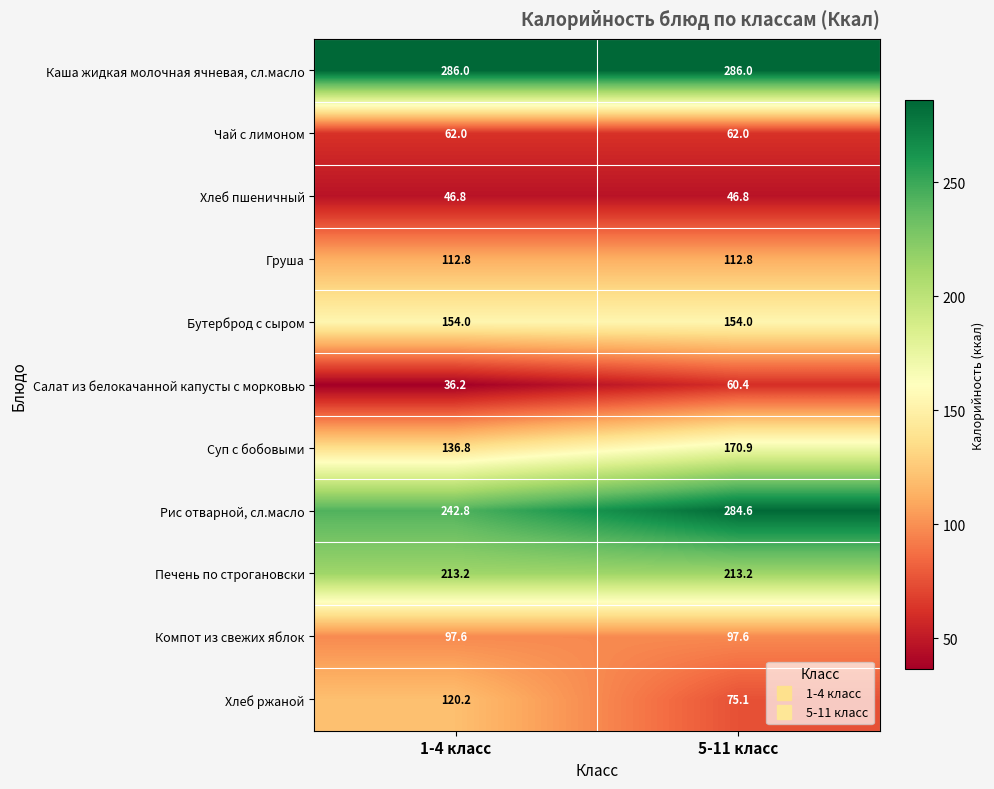

Rank the series at 1-4 класс from highest to lowest value.

Каша жидкая молочная ячневая, сл.масло, Рис отварной, сл.масло, Печень по строгановски, Бутерброд с сыром, Суп с бобовыми, Хлеб ржаной, Груша, Компот из свежих яблок, Чай с лимоном, Хлеб пшеничный, Салат из белокачанной капусты с морковью